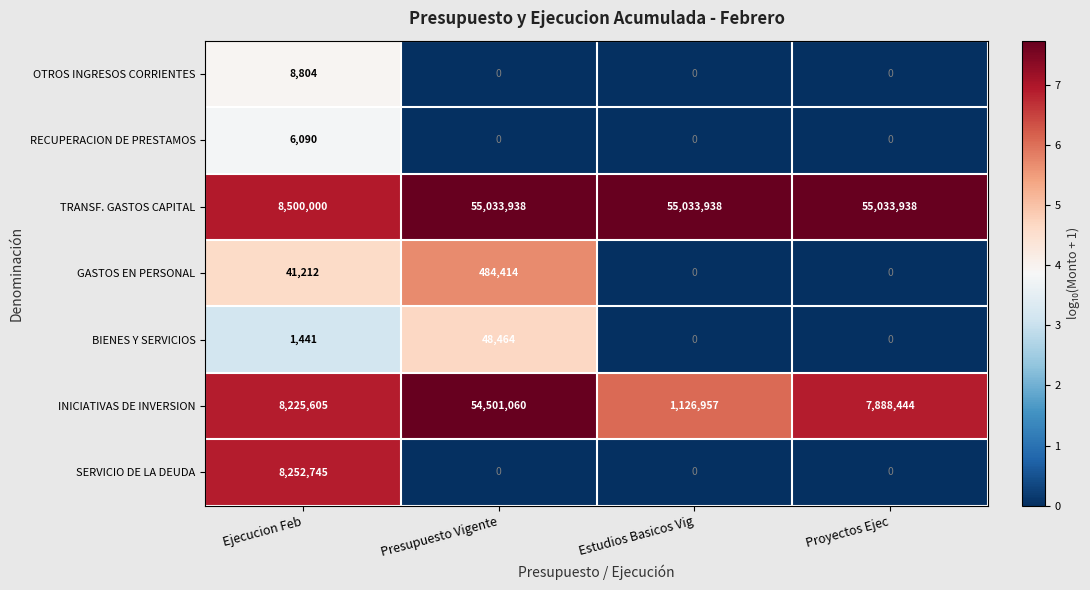

Rank the series at Ejecucion Feb from highest to lowest value.

TRANSF. GASTOS CAPITAL, SERVICIO DE LA DEUDA, INICIATIVAS DE INVERSION, GASTOS EN PERSONAL, OTROS INGRESOS CORRIENTES, RECUPERACION DE PRESTAMOS, BIENES Y SERVICIOS